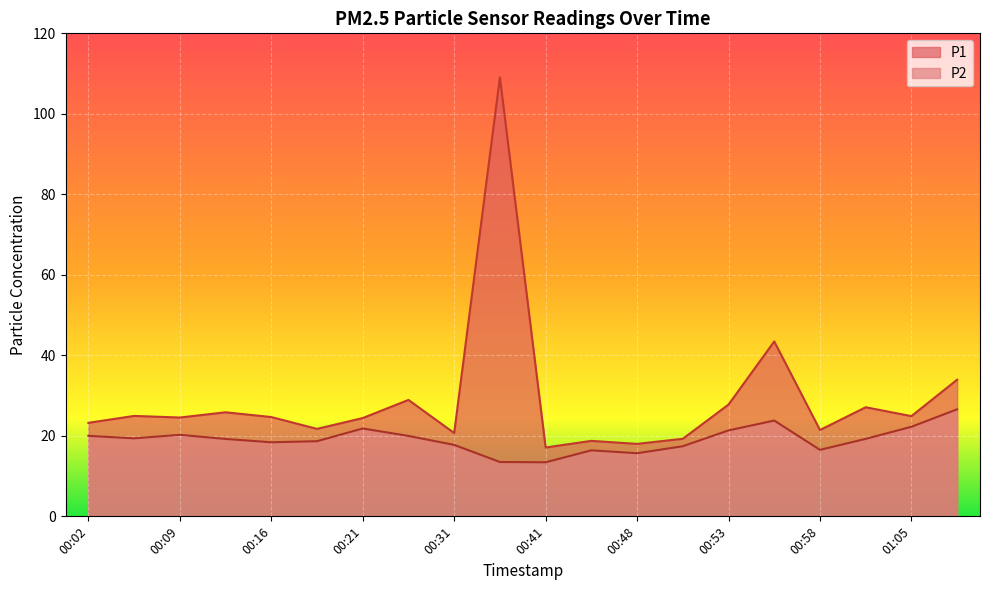

What position from the left is 00:53?

15